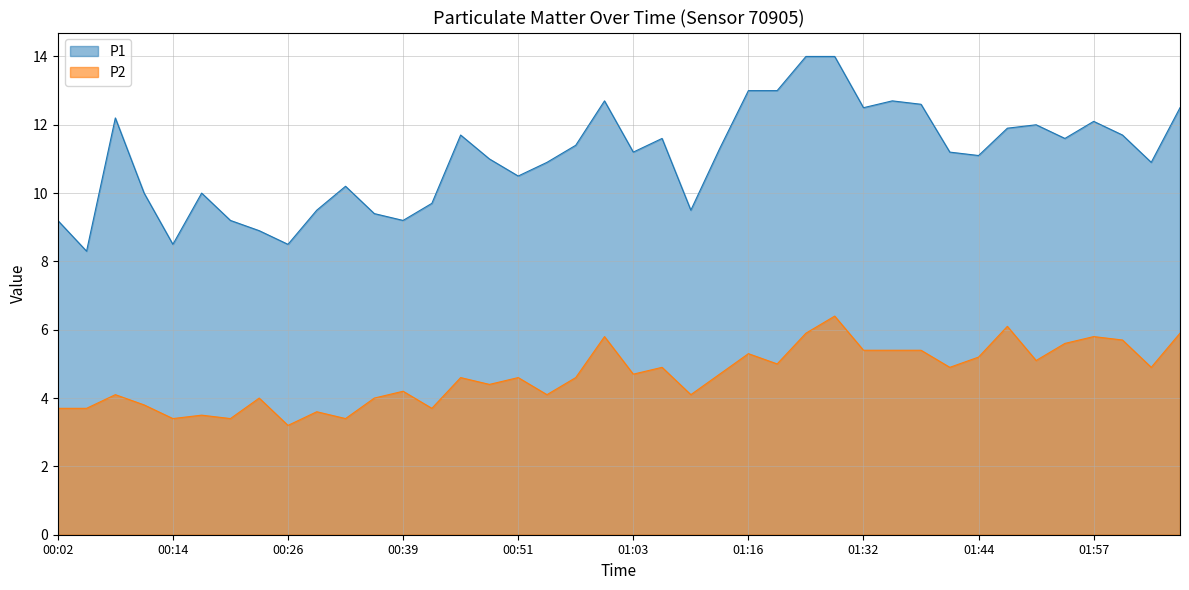

How many lines are shown in the chart?

2